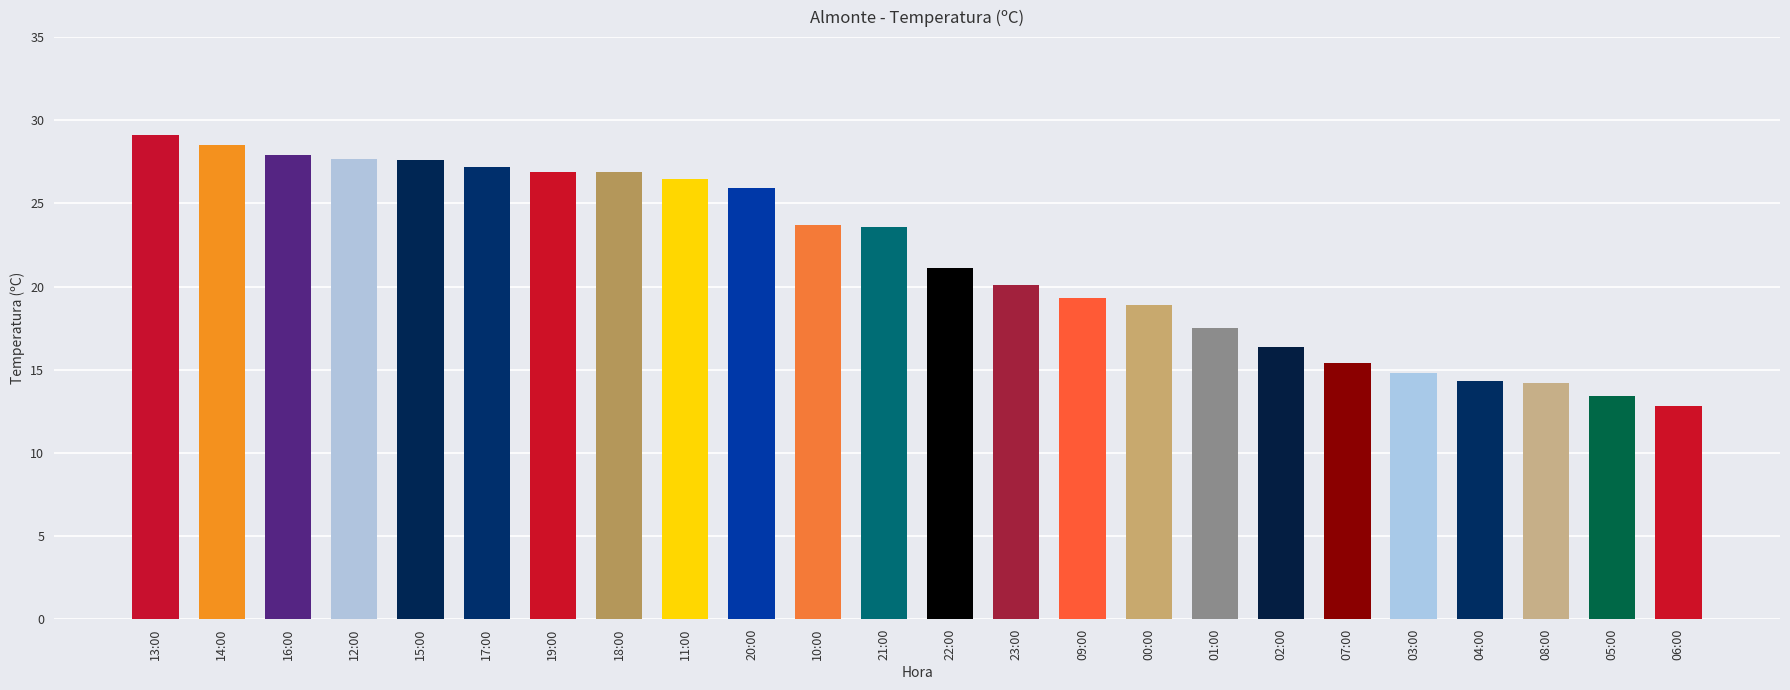

Which has a higher value, 05:00 or 01:00?

01:00